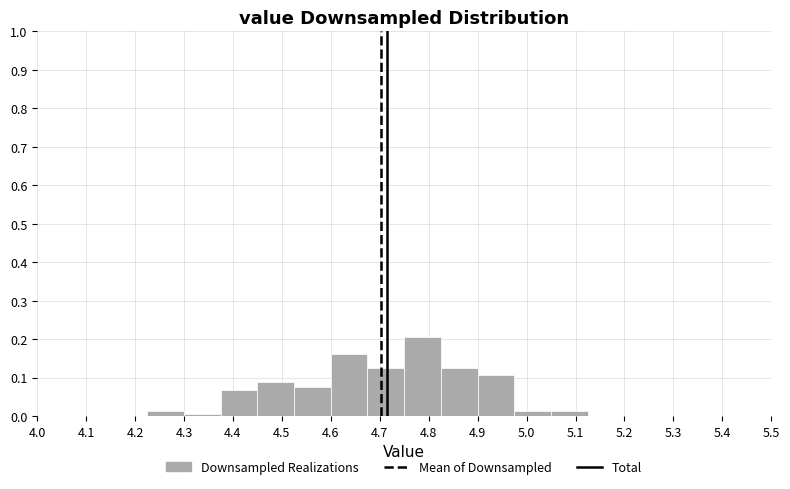

Reading left to right, list every bar in this chart as the range it spans on the x-axis followed by its height. Neither the bar edges nor the heights are printed on the chart, so give them approximately, as read against the axes.

4.000 to 4.075: 0
4.075 to 4.150: 0
4.150 to 4.225: 0
4.225 to 4.300: 0.01
4.300 to 4.375: under 0.01
4.375 to 4.450: 0.07
4.450 to 4.525: 0.09
4.525 to 4.600: 0.08
4.600 to 4.675: 0.16
4.675 to 4.750: 0.13
4.750 to 4.825: 0.21
4.825 to 4.900: 0.13
4.900 to 4.975: 0.11
4.975 to 5.050: 0.01
5.050 to 5.125: 0.01
5.125 to 5.200: 0
5.200 to 5.275: 0
5.275 to 5.350: 0
5.350 to 5.425: 0
5.425 to 5.500: 0